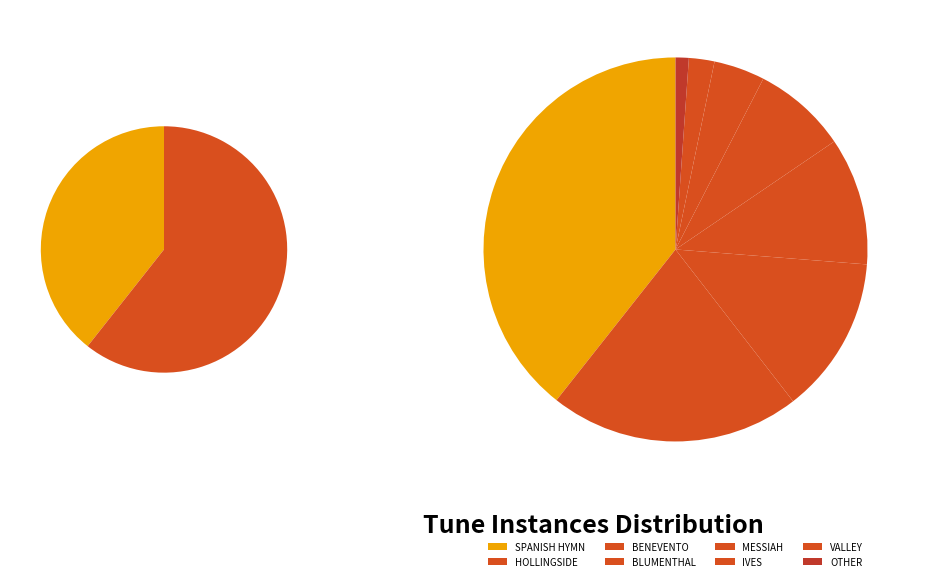

True or false: OTHER accounts for 14% of the total.

False